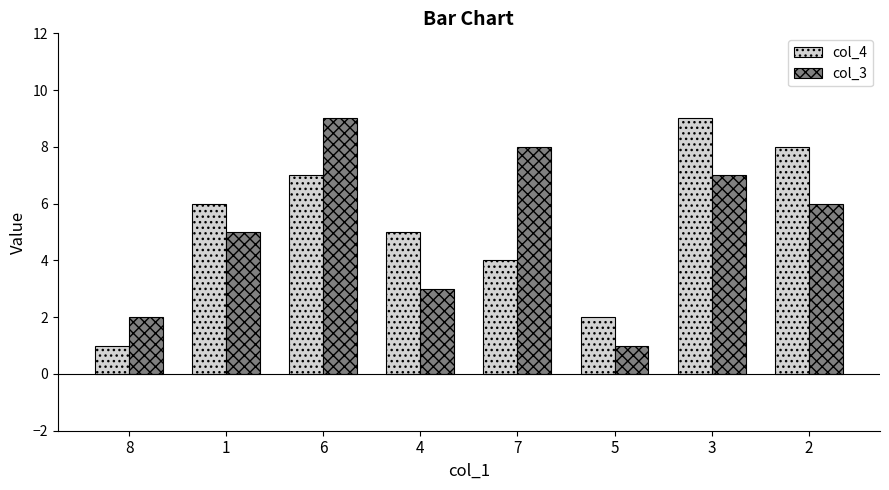

What is the difference between the maximum and minimum values in the col_4 series?

8